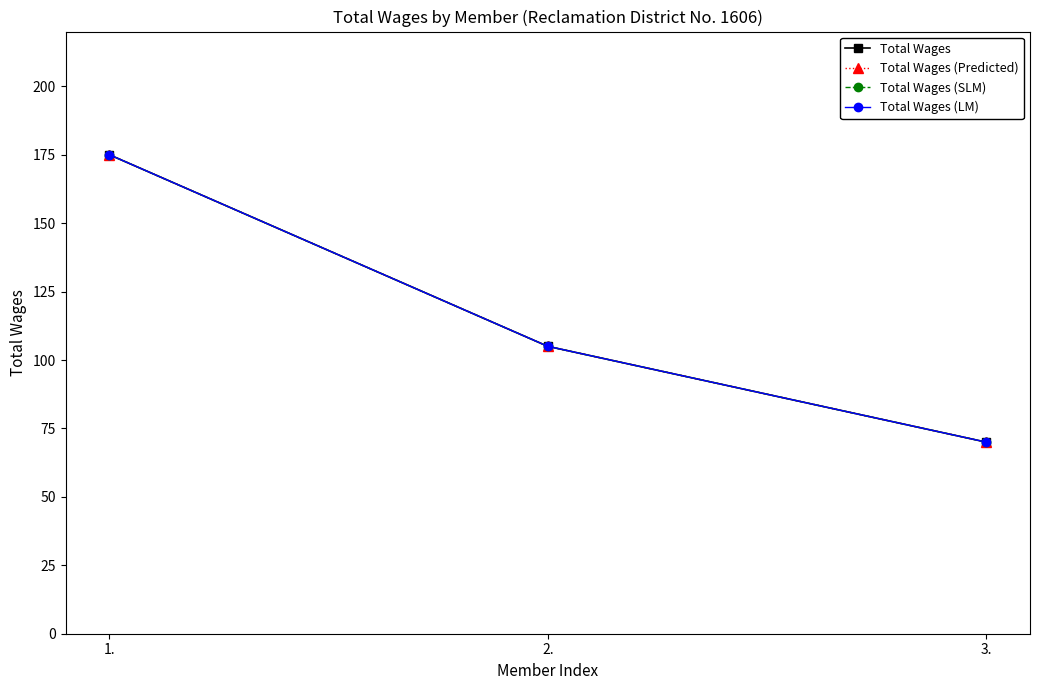

Is the value of Total Wages (Predicted) at 2. greater than the value of Total Wages at 1.?

No